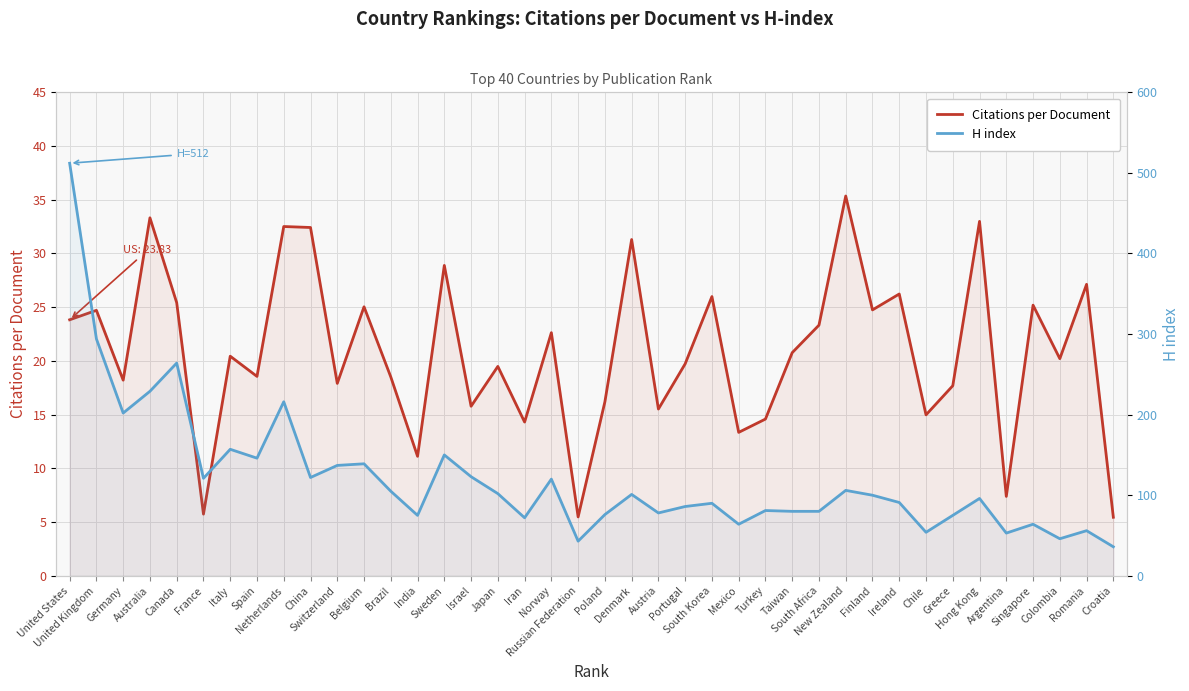

What is the label of the 33rd point from the right?

Spain